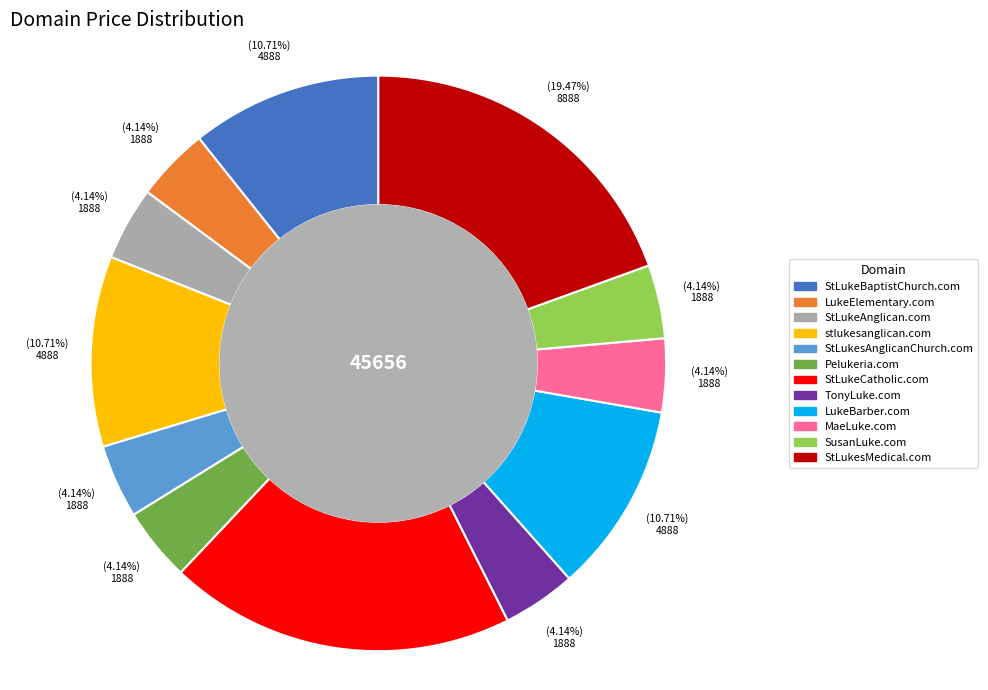

How much of the chart is everything except SusanLuke.com?

95.9%